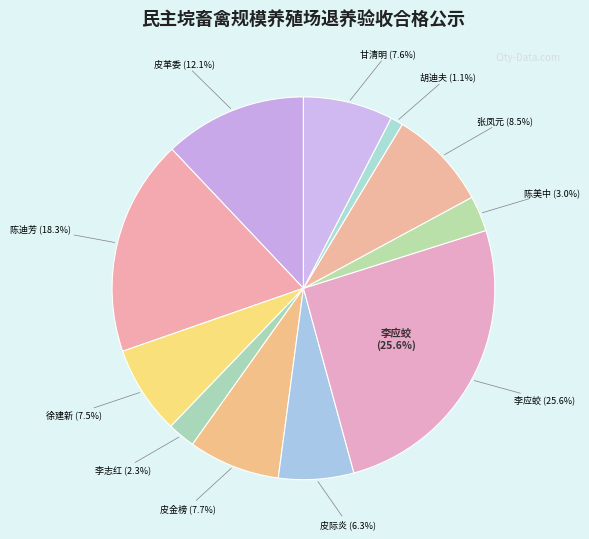

Is there a majority slice in this chart?

No